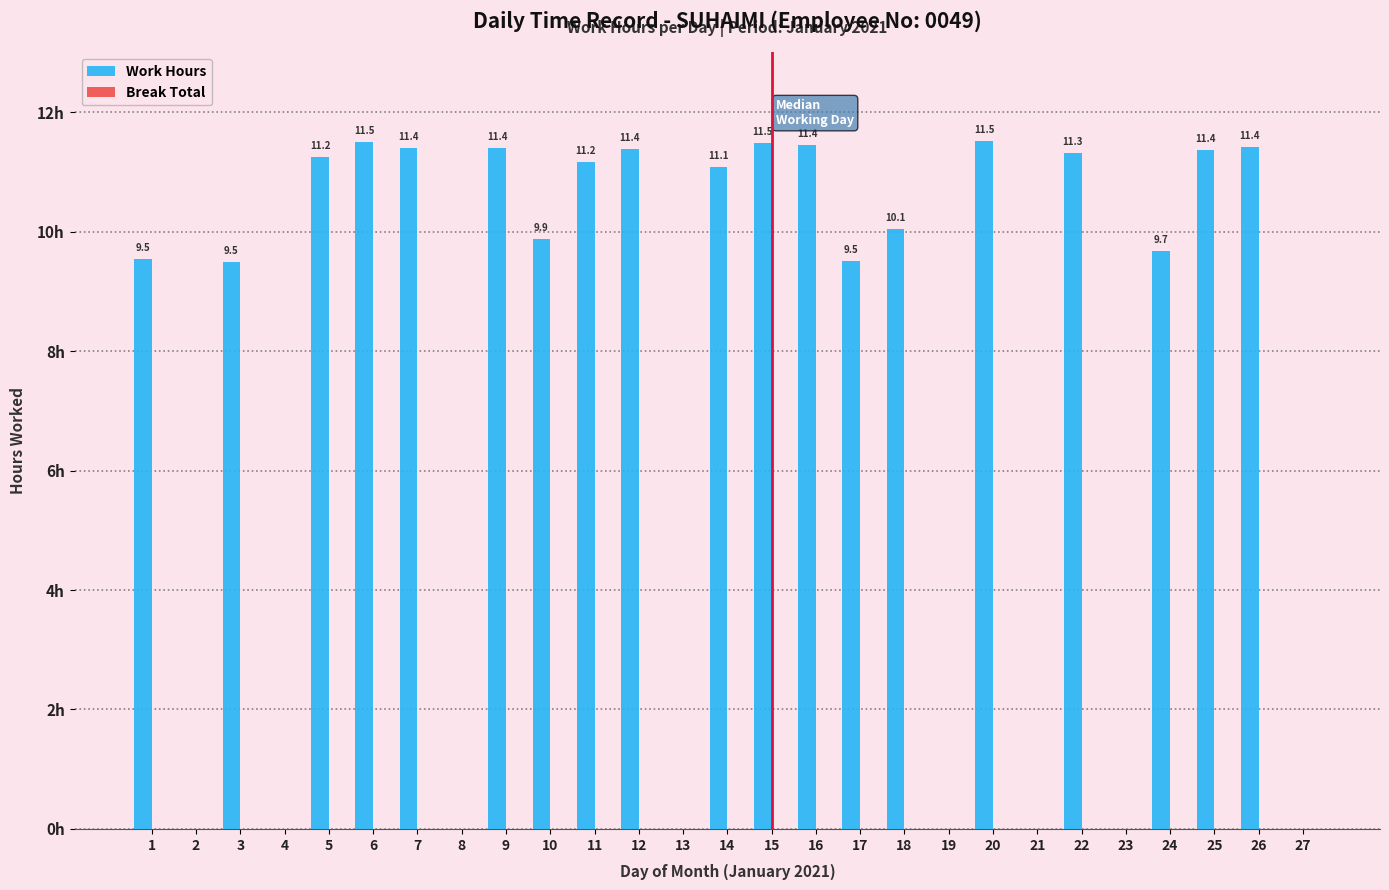

Are the bars horizontal?

No